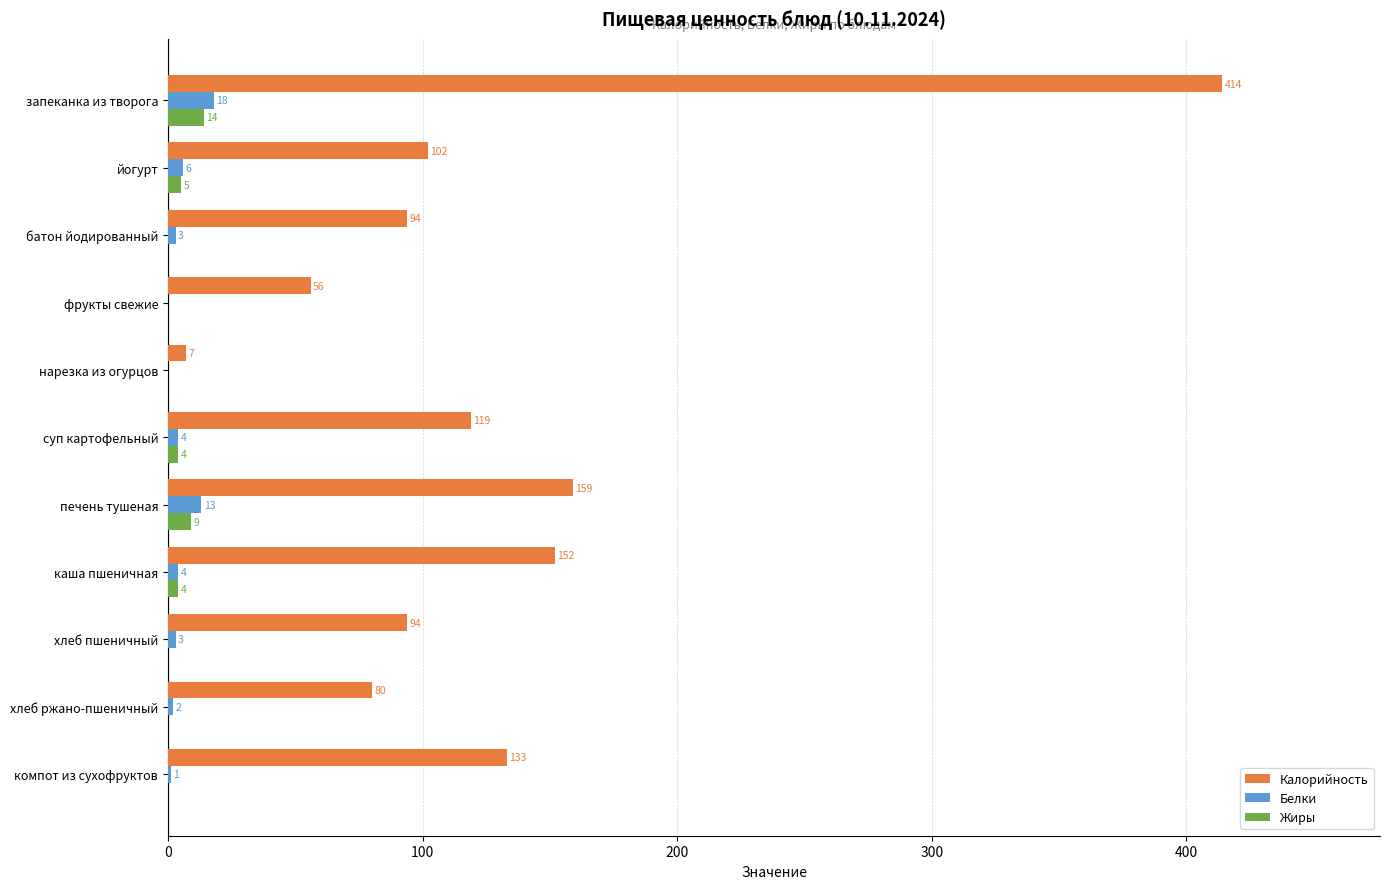

Which series has the largest total across all categories?

Калорийность